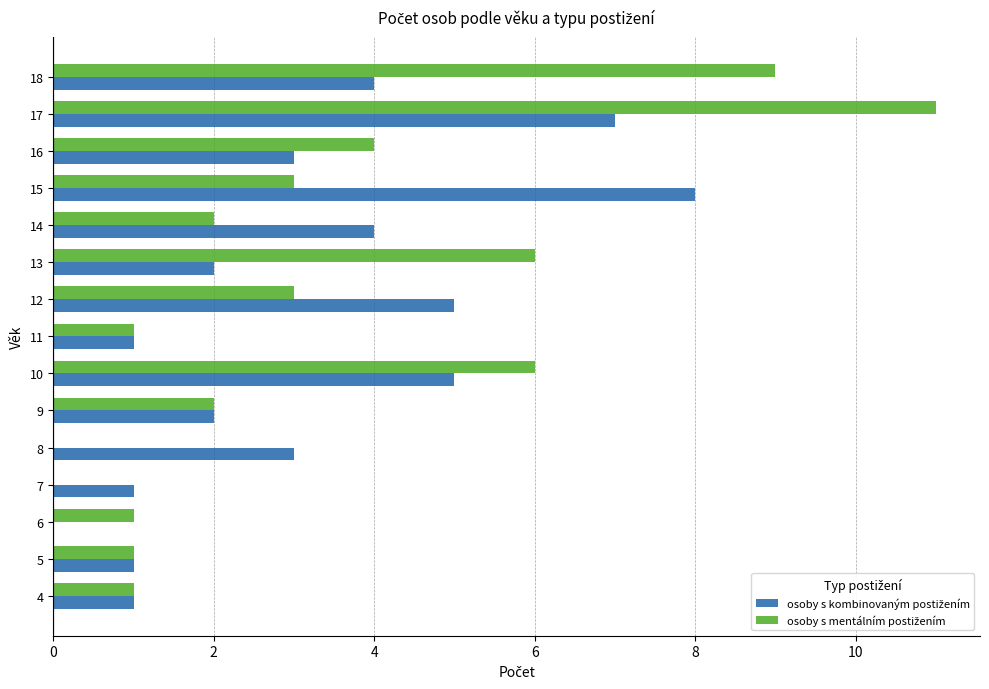

At which category is the sum across all series the highest?

17